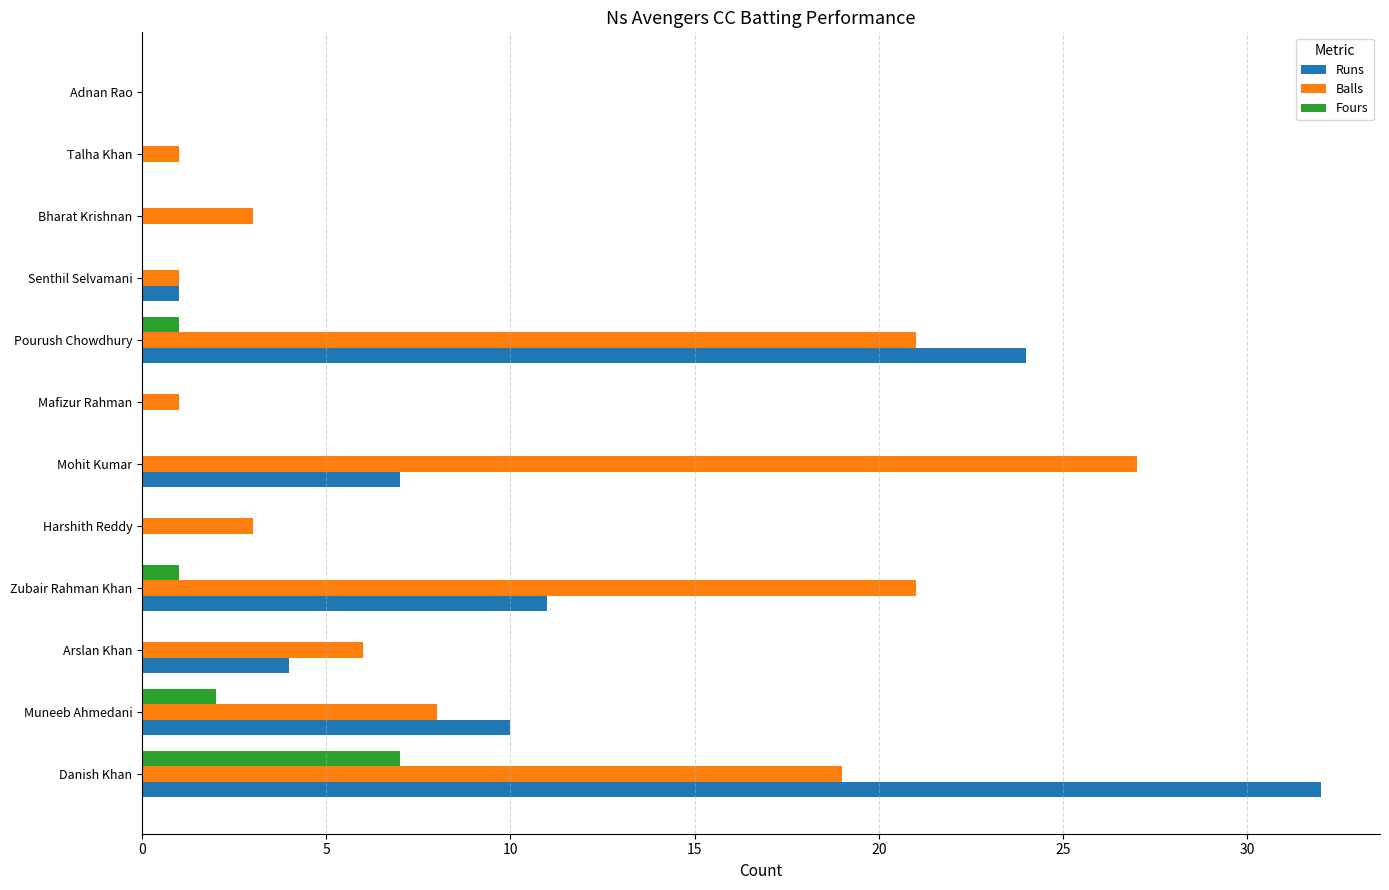

At which label is Runs closest to 16?

Zubair Rahman Khan